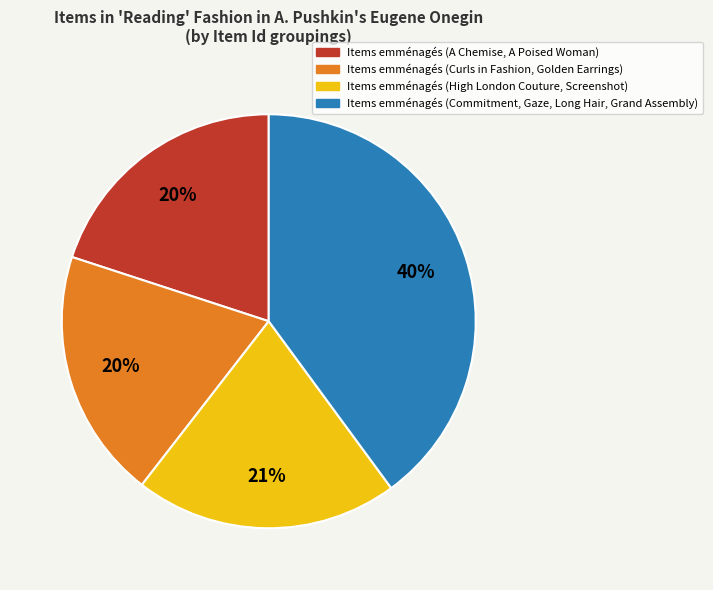

What percentage is the Items emménagés (Curls in Fashion, Golden Earrings) slice, to the nearest percent?

20%